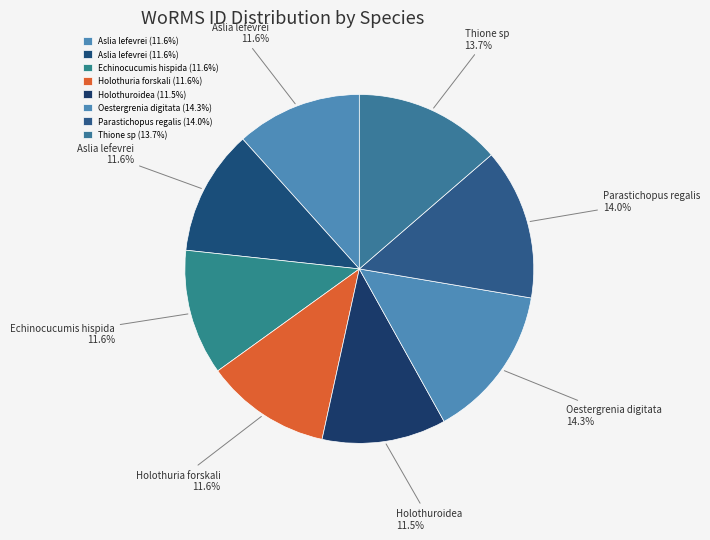

To the nearest percent, what is the difference between the largest and smallest slice percentages?

3%